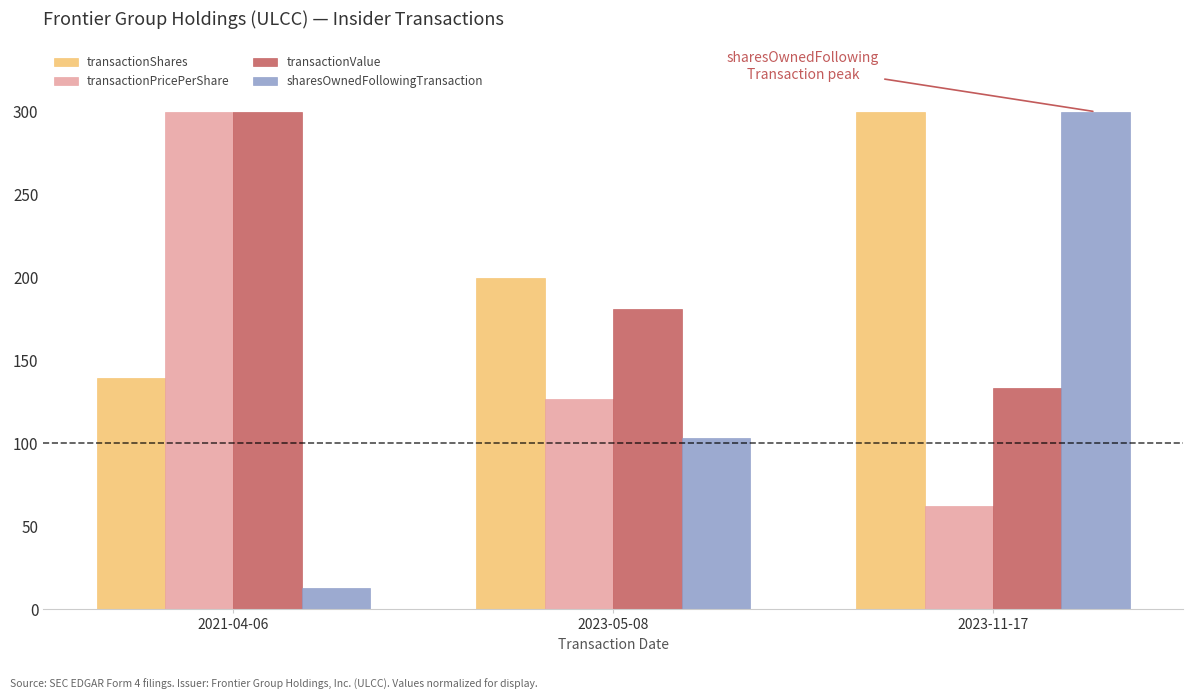

Which series changed the most between 2023-05-08 and 2023-11-17?

sharesOwnedFollowingTransaction